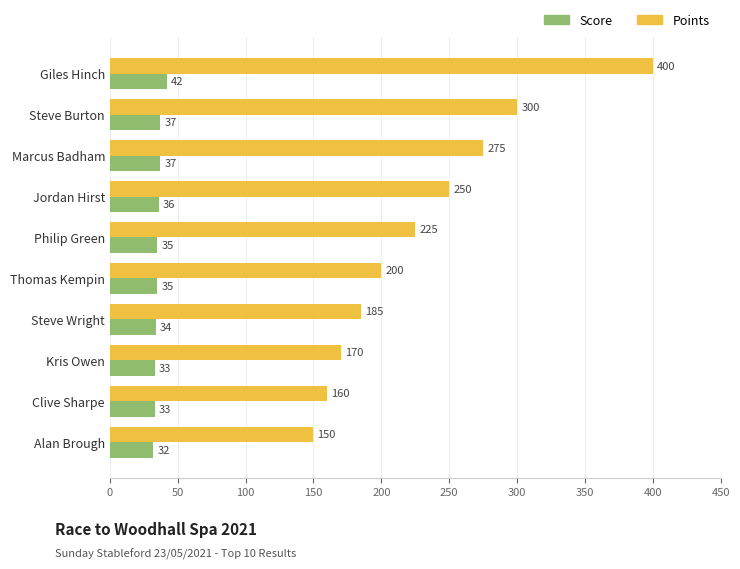

Is it true that Score equals 36 at Jordan Hirst?

True